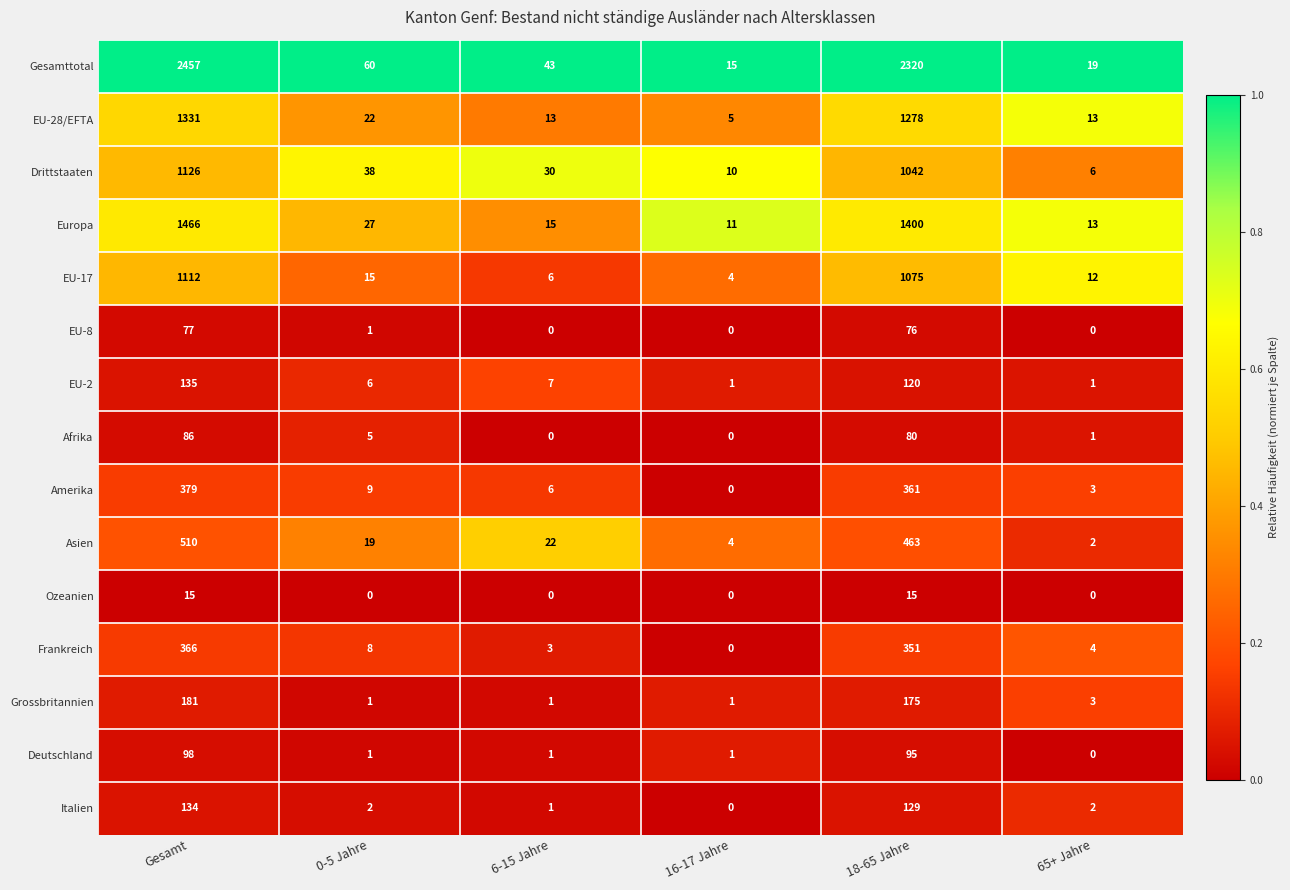

At how many categories does at least one series exceed 0?

6